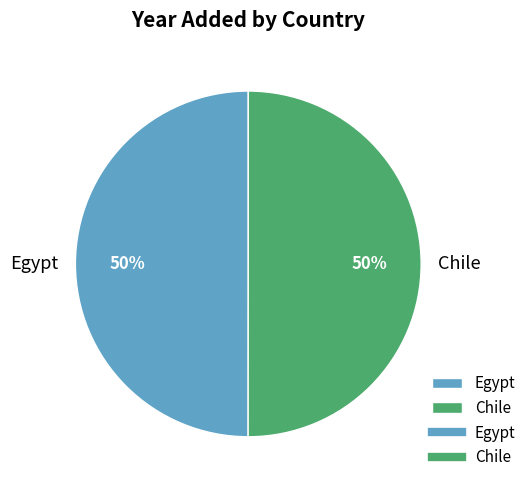

To the nearest percent, what is the combined percentage of Egypt and Chile?

100%